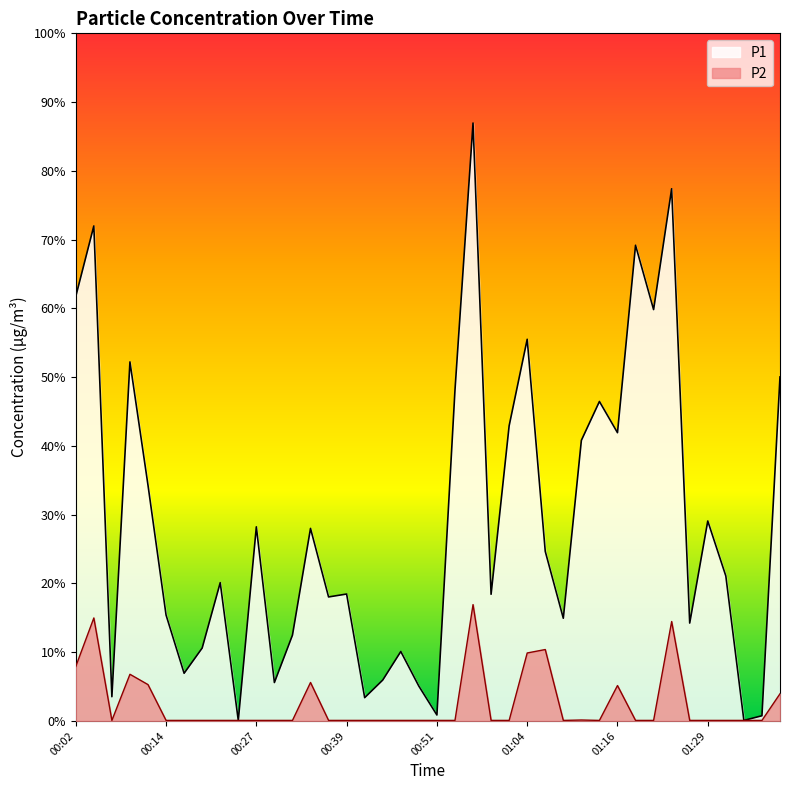

At which label is P2 closest to 68?

00:02